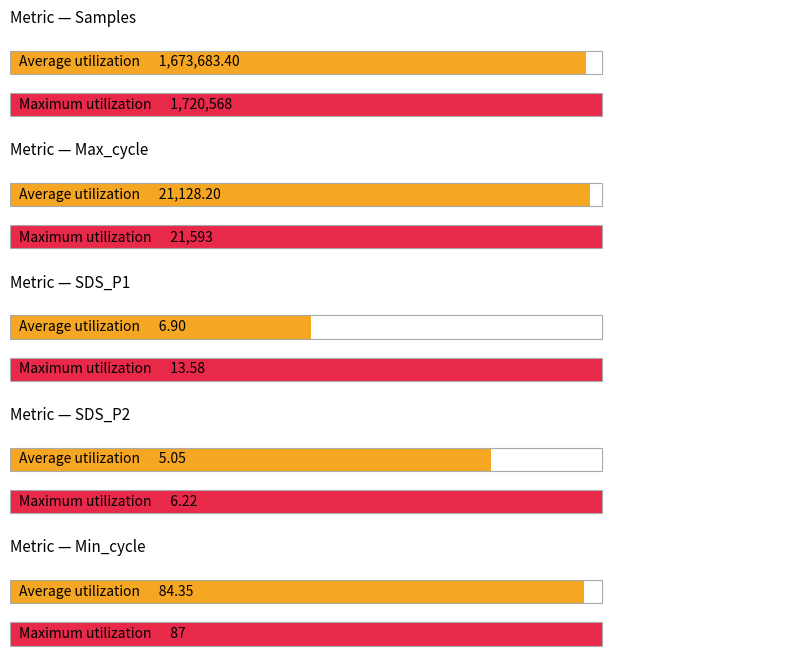

What is the highest value of the SDS_P1 series?

13.6